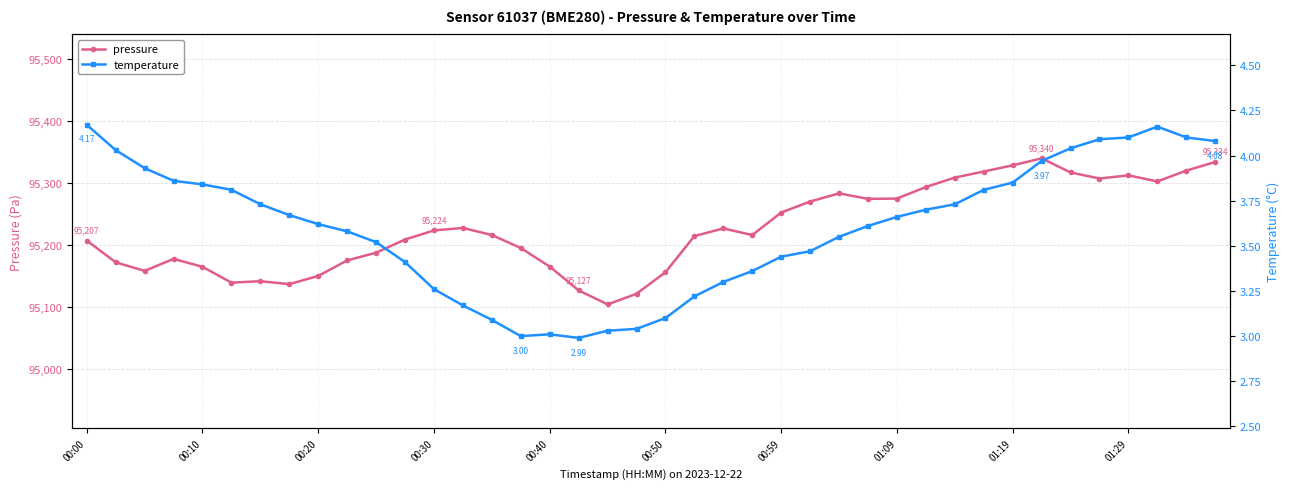

How many lines are shown in the chart?

2